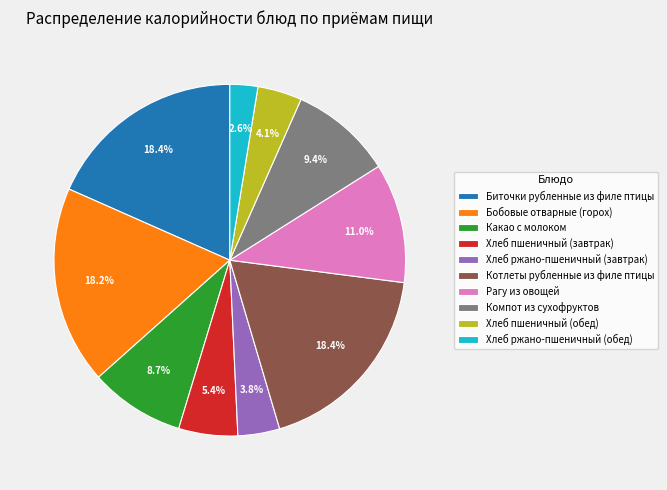

Do Хлеб ржано-пшеничный (завтрак) and Хлеб ржано-пшеничный (обед) together represent more than half of the pie?

No